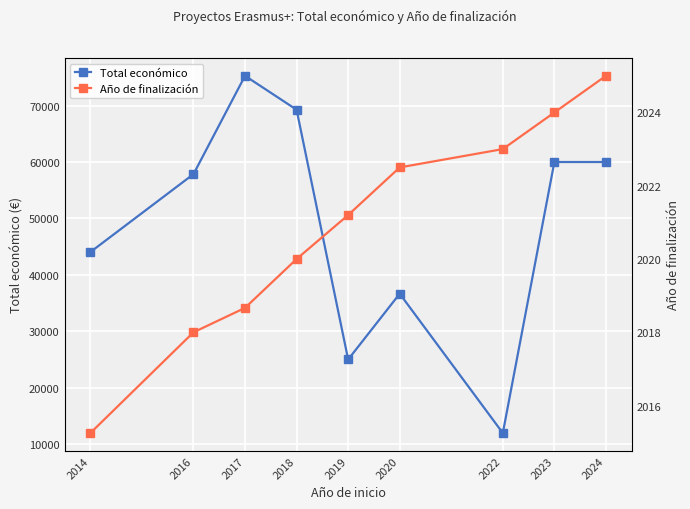

Reading left to right, list all the values displayed in this chart.

Total económico: 2014=44052.5	2016=57853.0	2017=75265.3	2018=69260.7	2019=25027.8	2020=36678.5	2022=12000.0	2023=60000.0	2024=60000.0
Año de finalización: 2014=2015.2	2016=2018.0	2017=2018.7	2018=2020.0	2019=2021.2	2020=2022.5	2022=2023.0	2023=2024.0	2024=2025.0